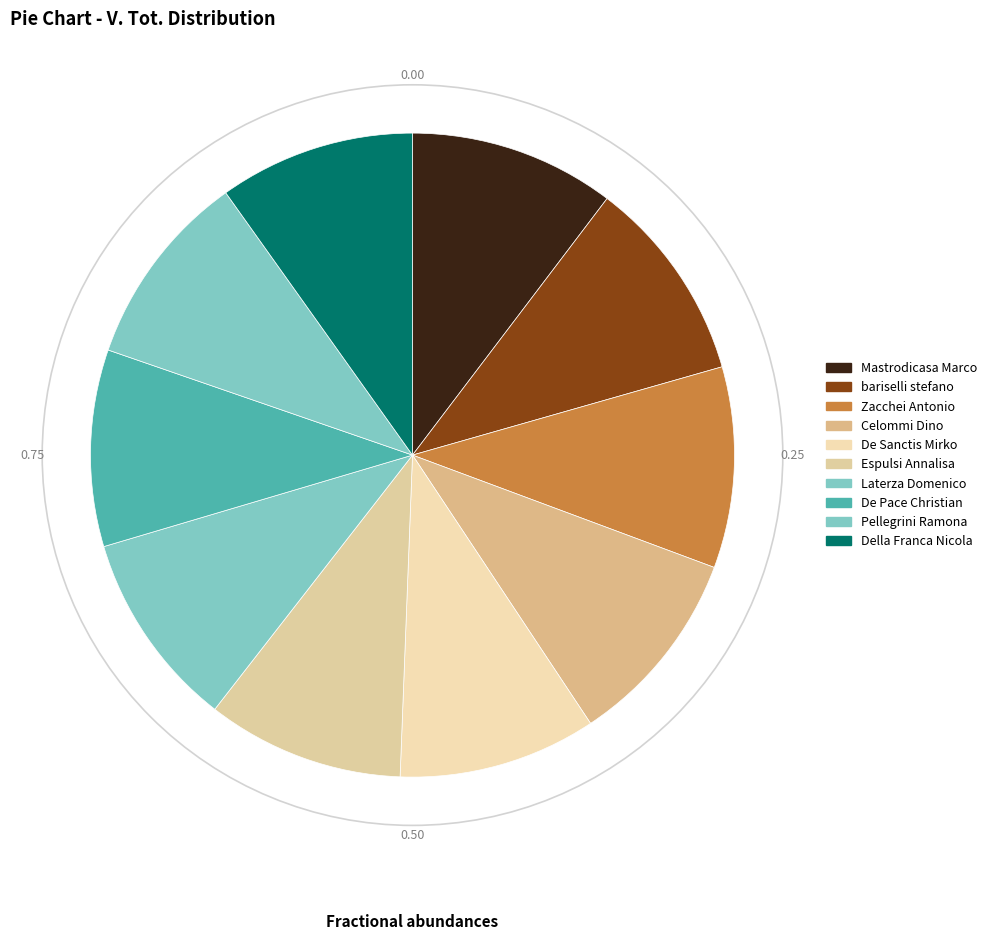

How many segments does this pie chart have?

10